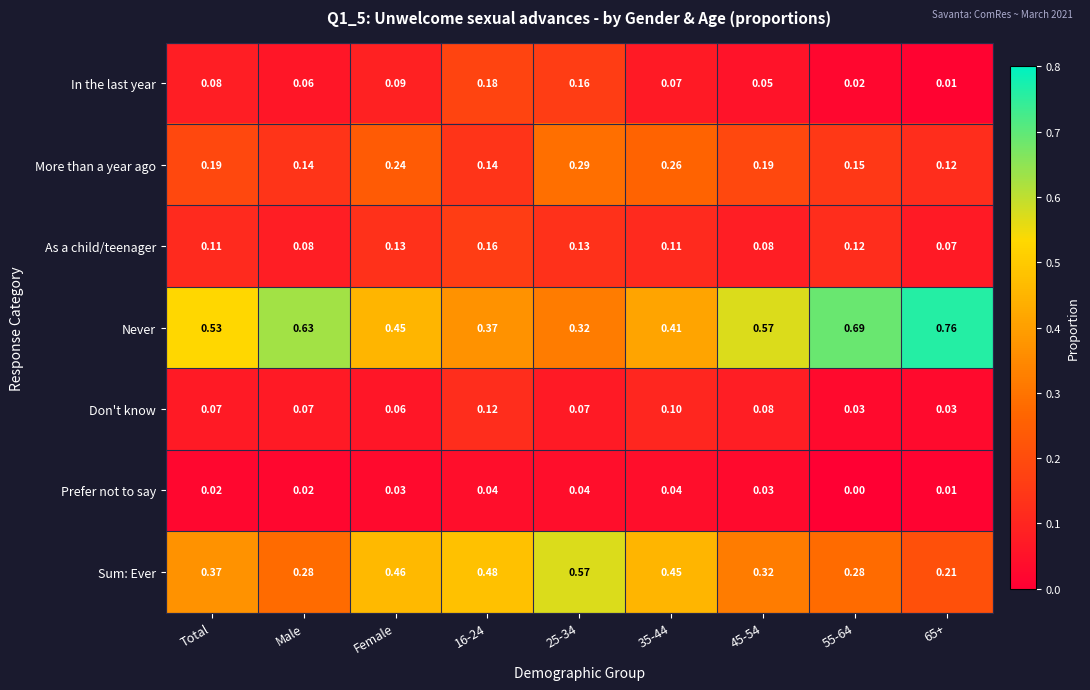

Is the value of In the last year at Total greater than the value of Never at Female?

No